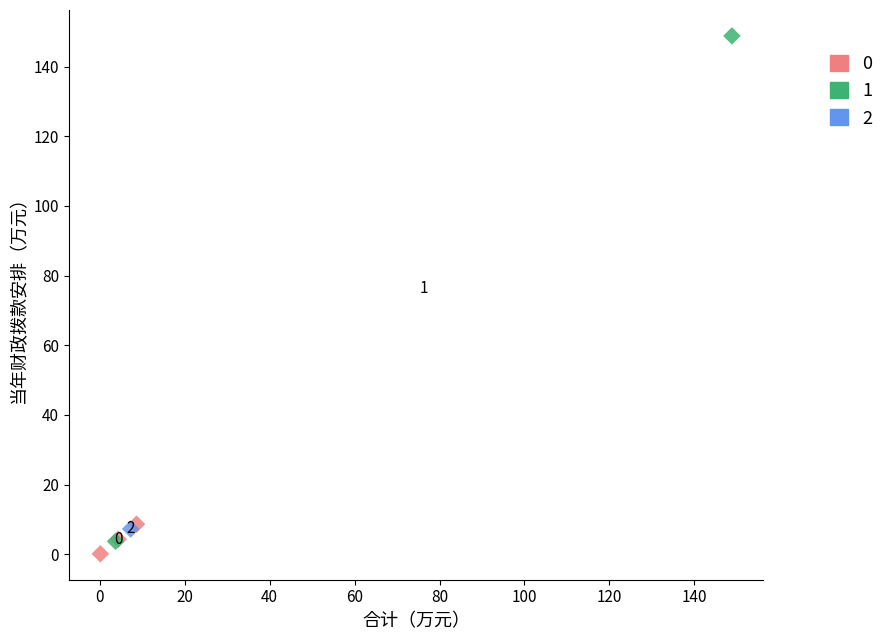

What are all the series names shown in the legend?

0, 1, 2